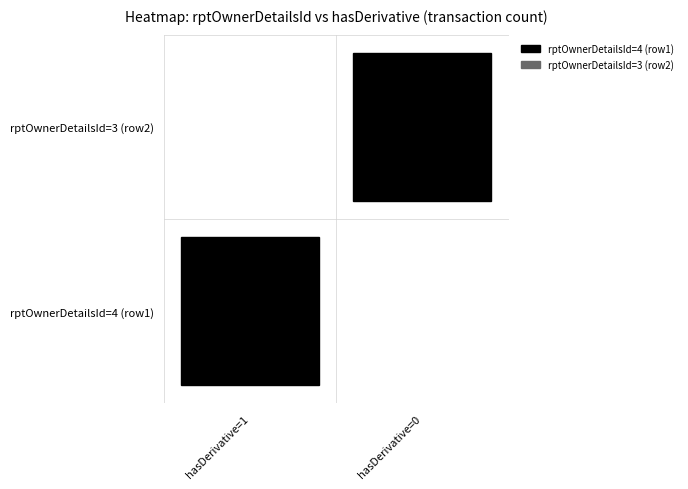

The 0 series shows 1 at 0. True or false?

True